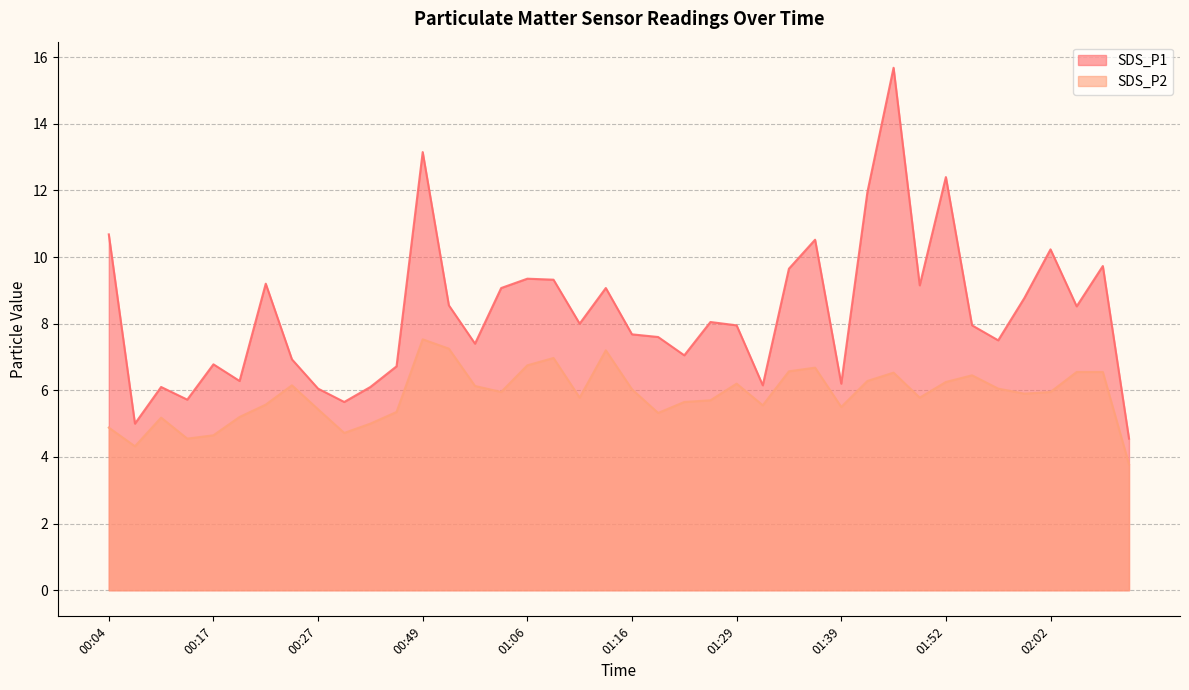

Reading left to right, transcribe all the data shown in this chart.

SDS_P1: 00:04=10.7	00:09=5.0	00:12=6.1	00:14=5.7	00:17=6.8	00:19=6.3	00:22=9.2	00:25=6.9	00:27=6.0	00:38=5.7	00:40=6.1	00:43=6.7	00:49=13.2	00:56=8.6	01:01=7.4	01:04=9.1	01:06=9.3	01:09=9.3	01:11=8.0	01:14=9.1	01:16=7.7	01:18=7.6	01:21=7.0	01:26=8.1	01:29=8.0	01:31=6.2	01:34=9.7	01:36=10.5	01:39=6.2	01:44=11.9	01:47=15.7	01:49=9.2	01:52=12.4	01:55=8.0	01:57=7.5	02:00=8.8	02:02=10.2	02:05=8.5	02:07=9.7	02:09=4.5
SDS_P2: 00:04=4.9	00:09=4.3	00:12=5.2	00:14=4.5	00:17=4.7	00:19=5.2	00:22=5.6	00:25=6.2	00:27=5.4	00:38=4.7	00:40=5.0	00:43=5.3	00:49=7.5	00:56=7.2	01:01=6.1	01:04=6.0	01:06=6.8	01:09=7.0	01:11=5.8	01:14=7.2	01:16=6.0	01:18=5.3	01:21=5.7	01:26=5.7	01:29=6.2	01:31=5.5	01:34=6.6	01:36=6.7	01:39=5.5	01:44=6.3	01:47=6.5	01:49=5.8	01:52=6.2	01:55=6.5	01:57=6.0	02:00=5.9	02:02=6.0	02:05=6.5	02:07=6.5	02:09=3.8